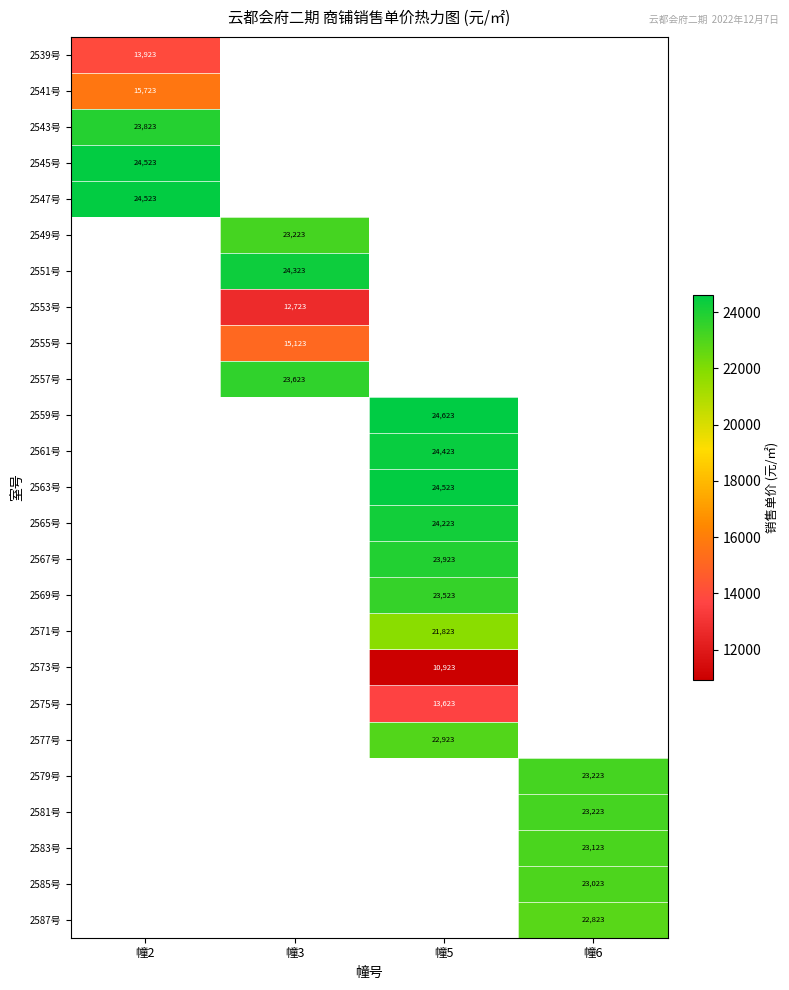

How many values in 2565号 are above zero?

1